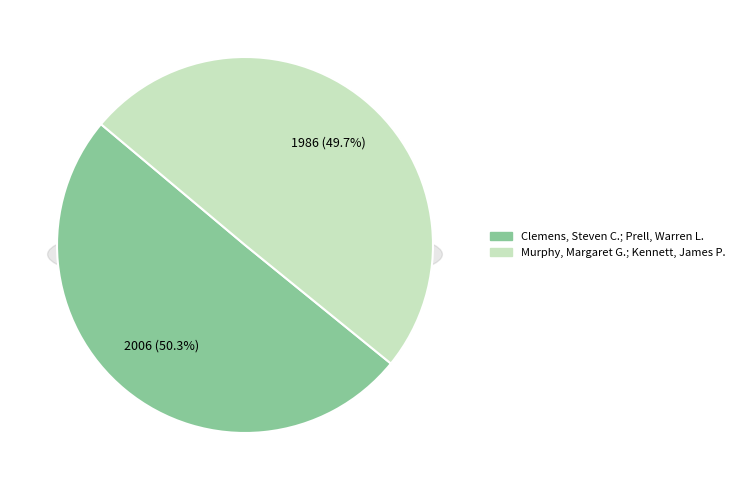

Count the number of slices in the pie.

2